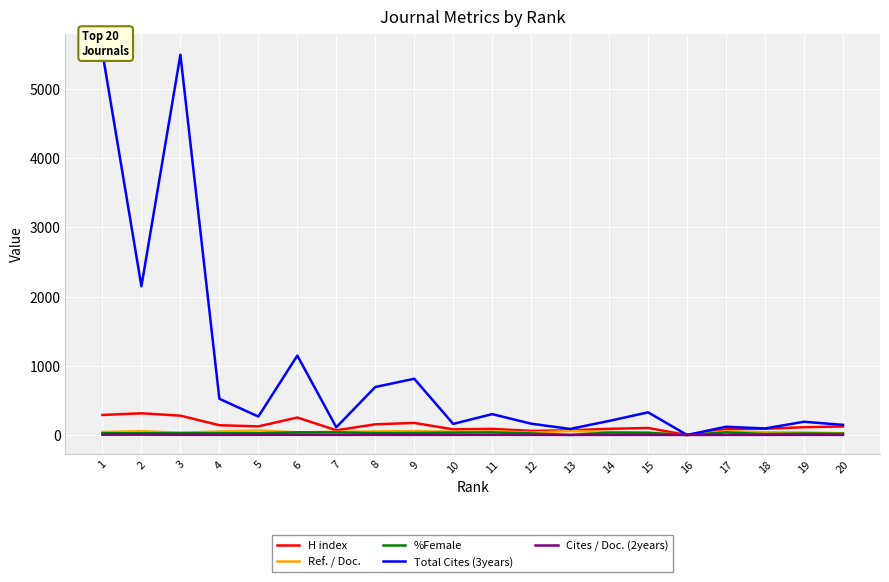

At which category does Ref. / Doc. reach its first local peak?

2